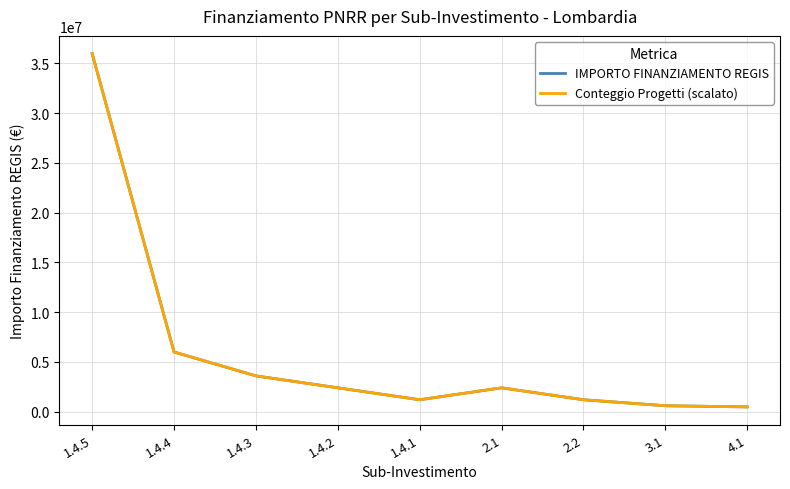

Between 1.4.4 and 2.2, which series saw the biggest shift?

IMPORTO FINANZIAMENTO REGIS